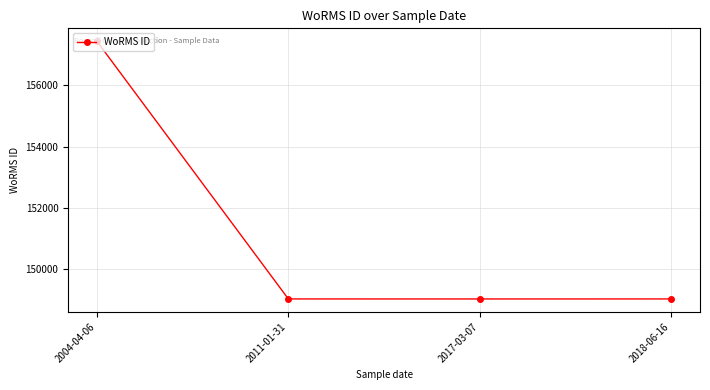

What is the sum of the values at 2011-01-31 and 2004-04-06?

306461